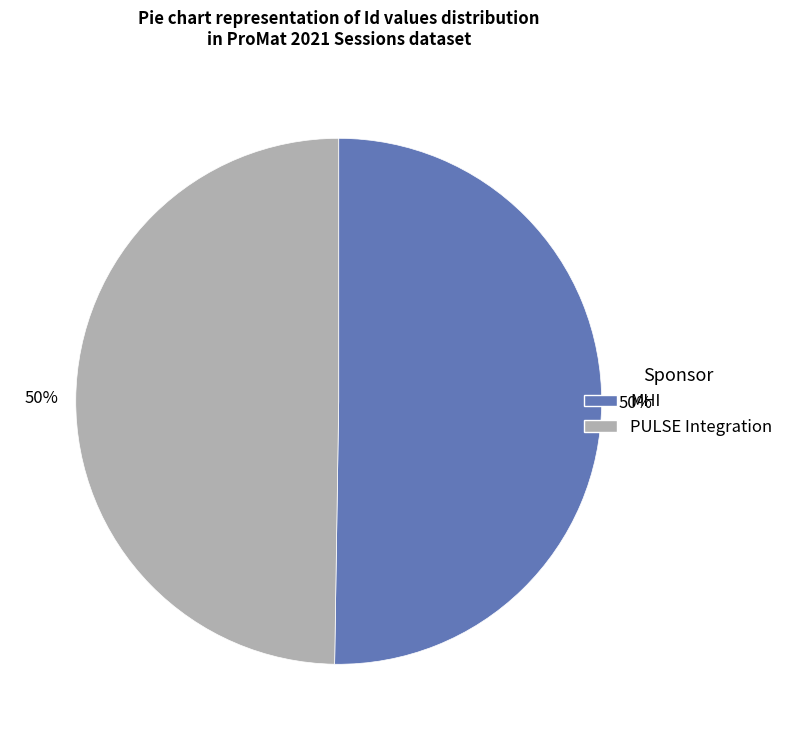

Count the number of slices in the pie.

2